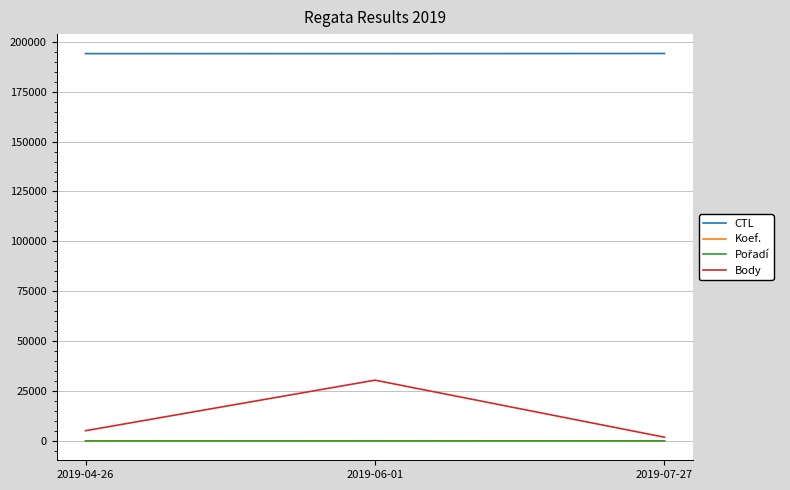

The value of CTL at 2019-04-26 is 88799. True or false?

False